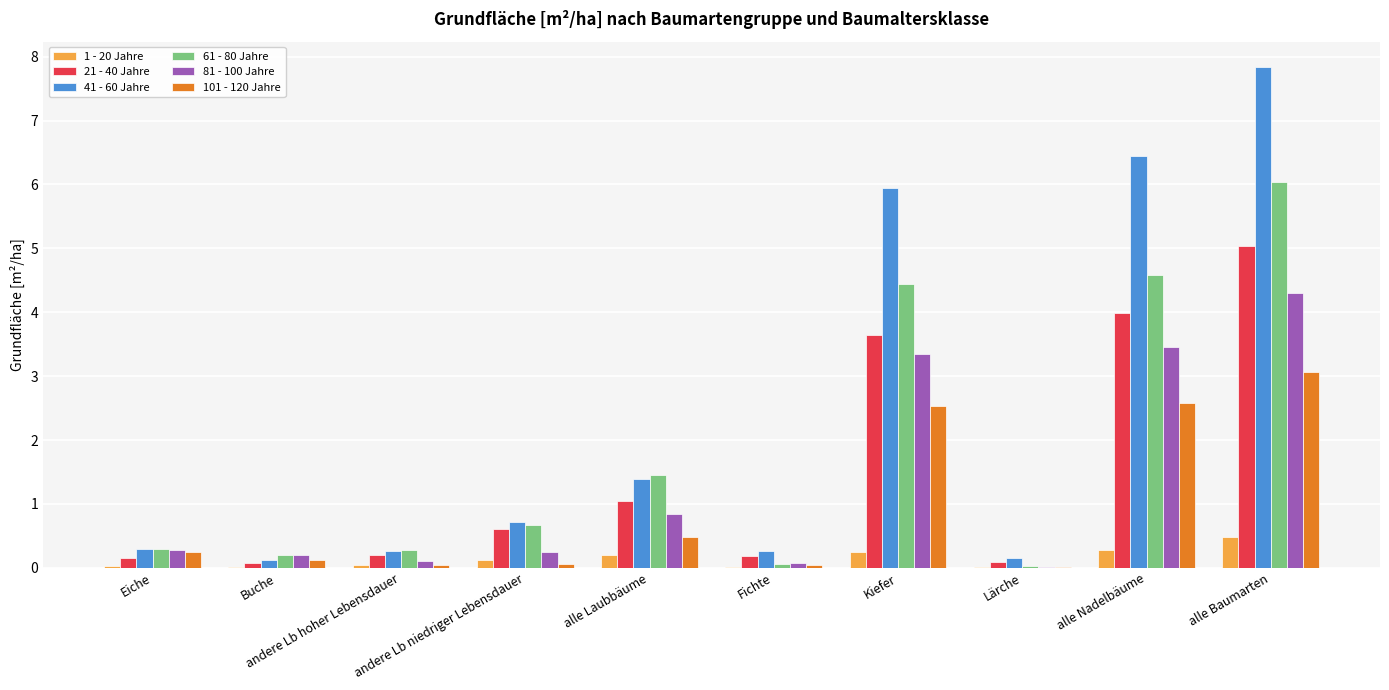

Which series has the largest total across all categories?

41 - 60 Jahre